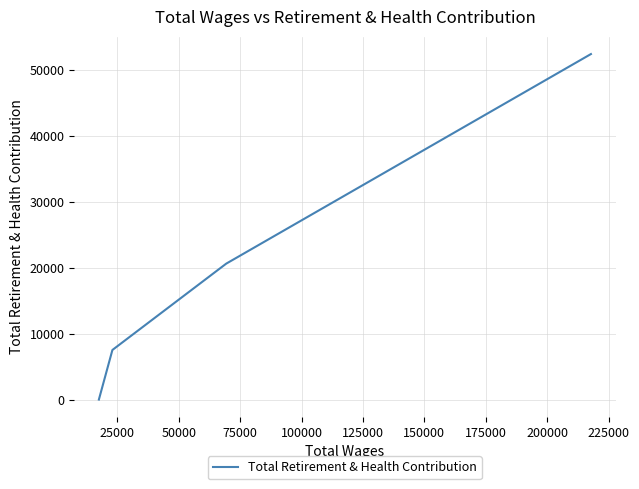

Is this an area chart (filled region under the line)?

No